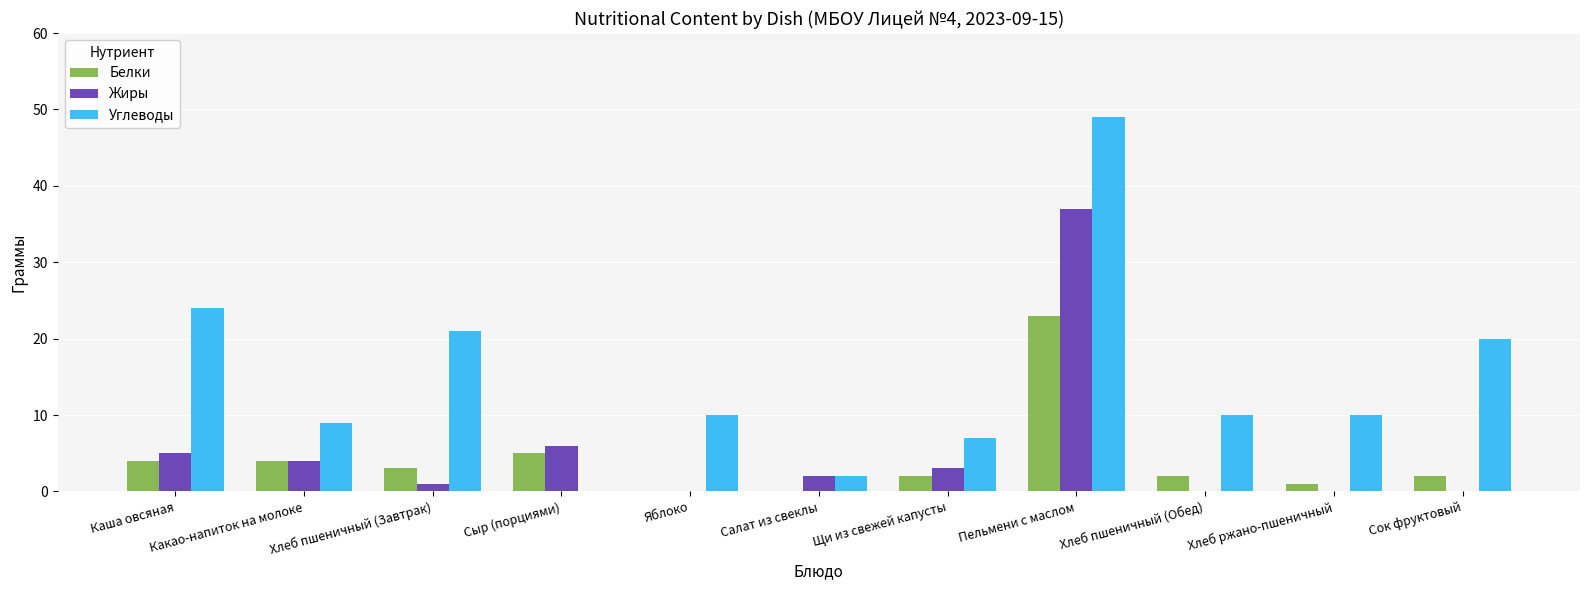

True or false: Жиры has a value of 0 at Хлеб ржано-пшеничный.

True